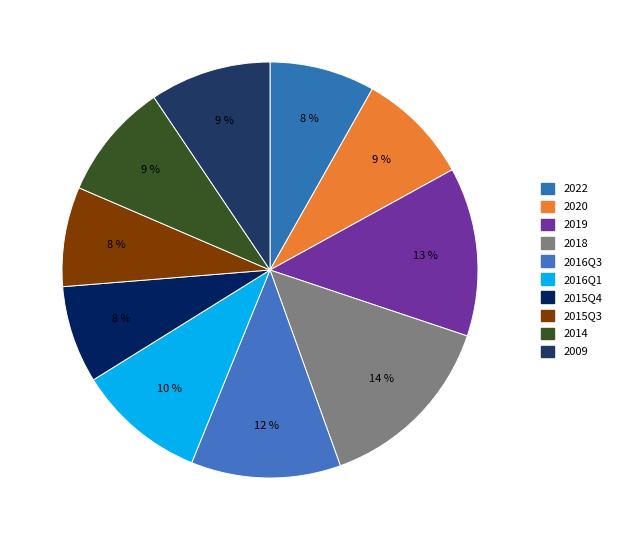

How many segments does this pie chart have?

10